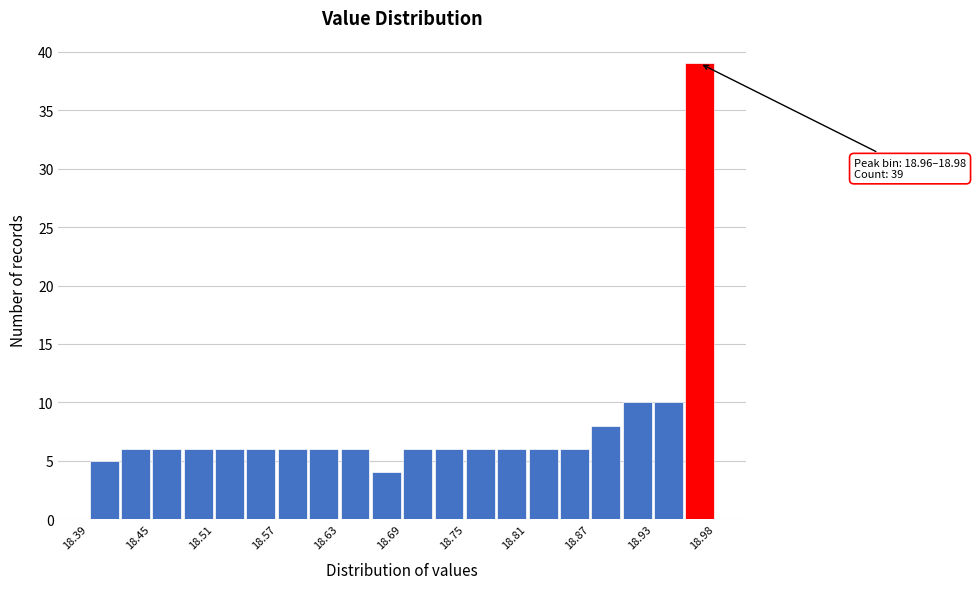

Read against the x-axis, roughly where is the centre of the tallest bar?

18.97